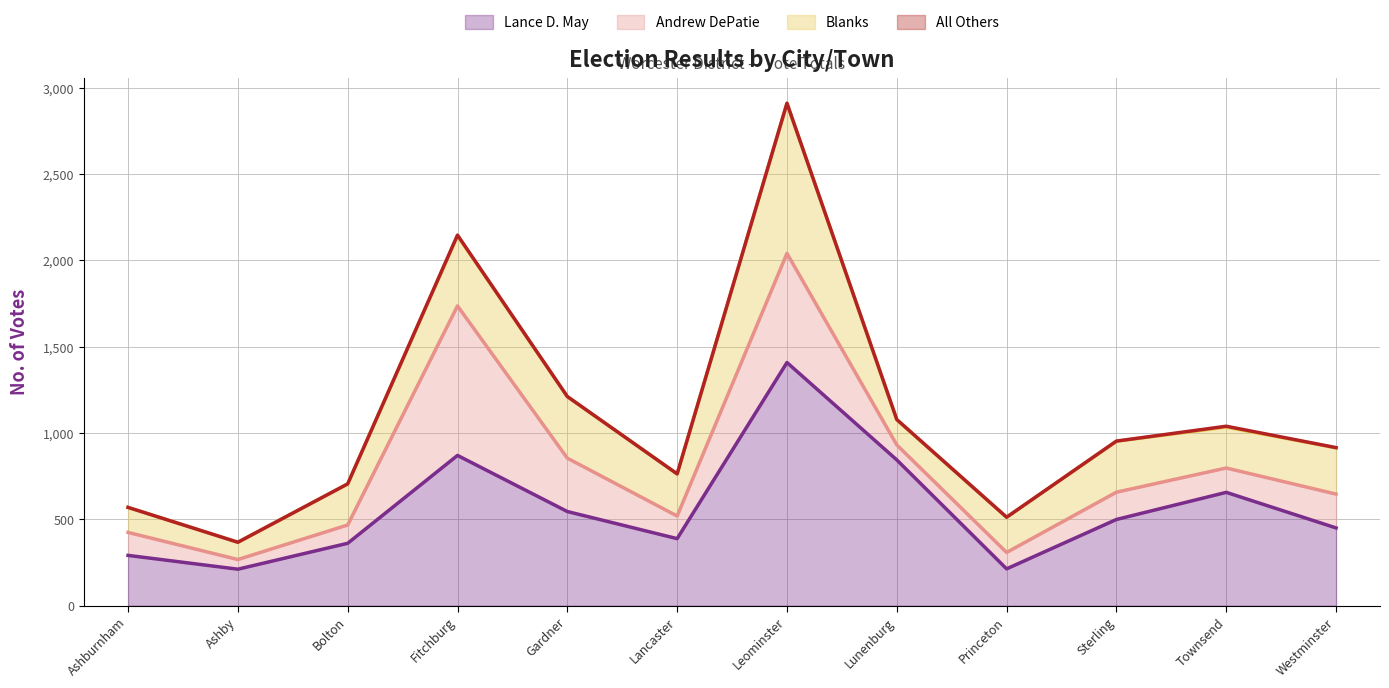

Reading right to left, what are all the values shown in this chart?

Lance D. May: 450	656	499	213	844	1408	388	545	870	361	211	291
Andrew DePatie: 196	141	158	95	87	632	131	309	866	106	56	133
Blanks: 268	237	295	204	145	869	244	357	406	238	100	145
All Others: 1	5	1	0	2	1	0	0	4	0	0	0